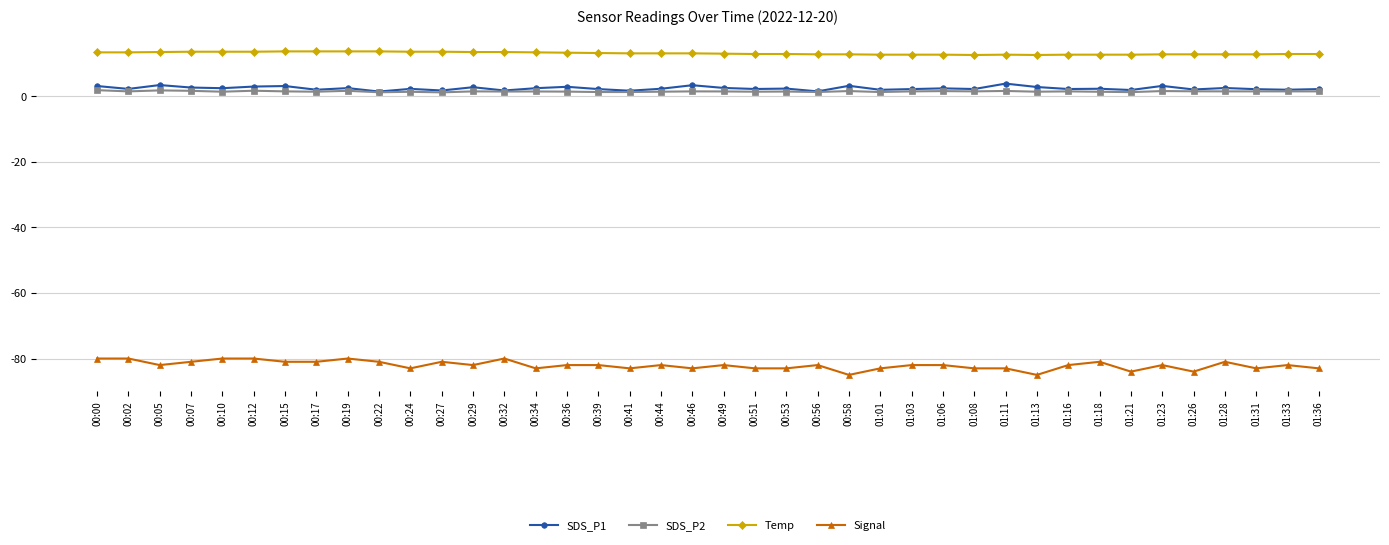

The value of Temp at 01:31 is 8.8. True or false?

False